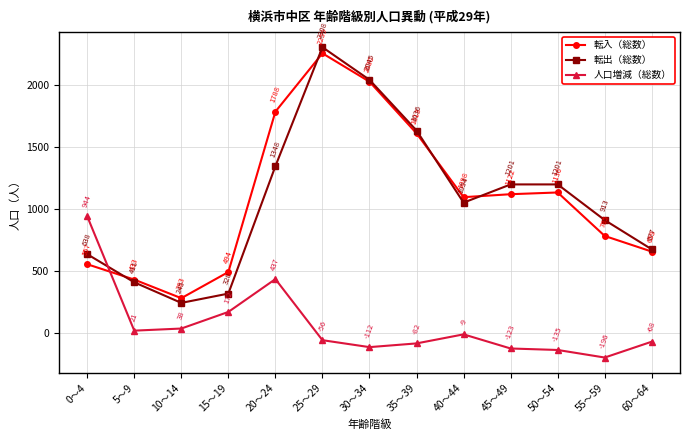

What is the sum of all 転出（総数） values?

13997